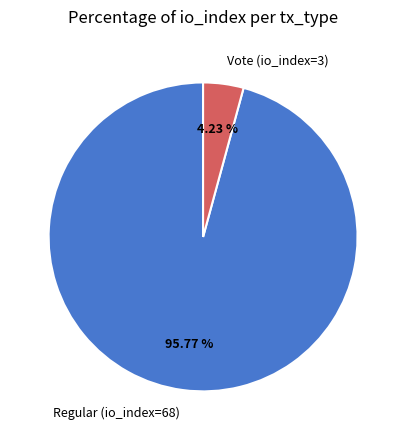

Rank the categories by value from lowest to highest.

Vote (io_index=3), Regular (io_index=68)